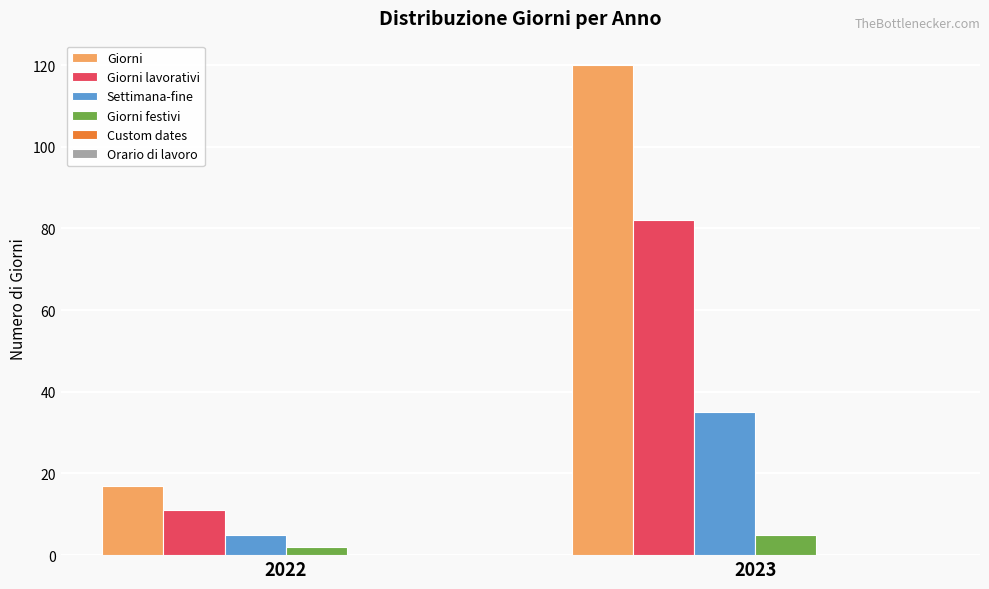

What is the spread (max minus min) of values at 2023?

115